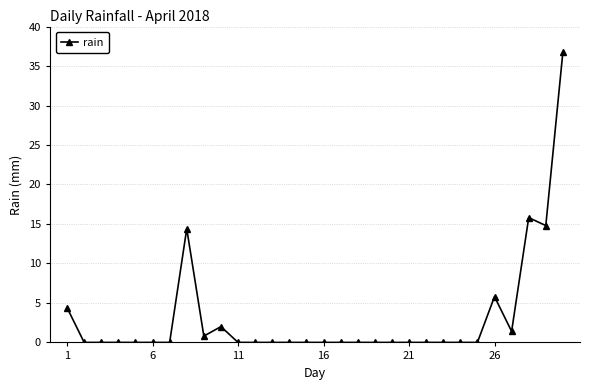

What is the value of the 1st point from the left?

4.4